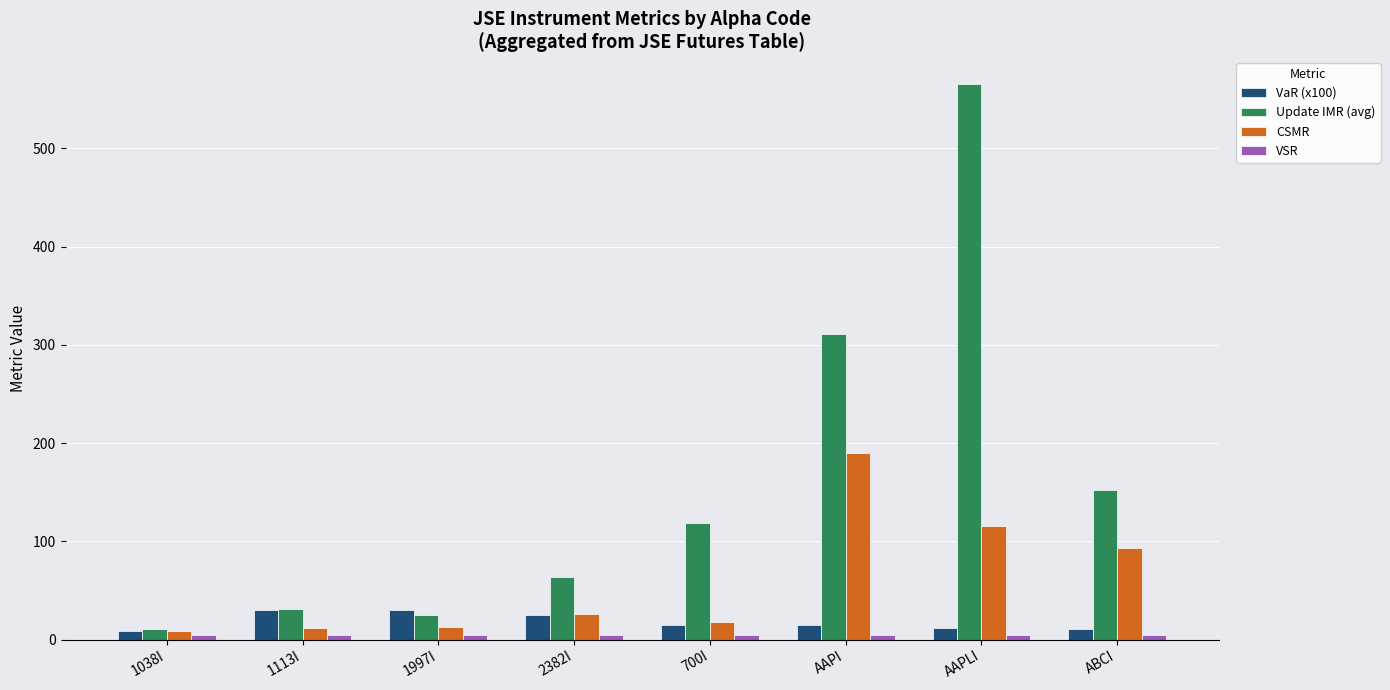

List the labels in order of Update IMR (avg) value, smallest first.

1038I, 1997I, 1113I, 2382I, 700I, ABCI, AAPI, AAPLI